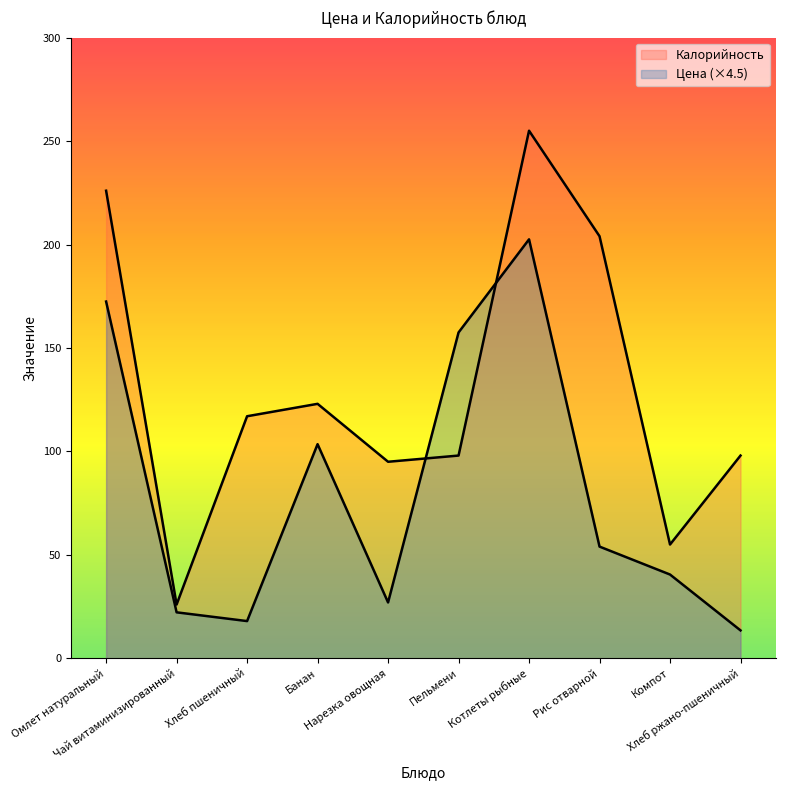

Where is Цена nearest to the value 108?

Банан